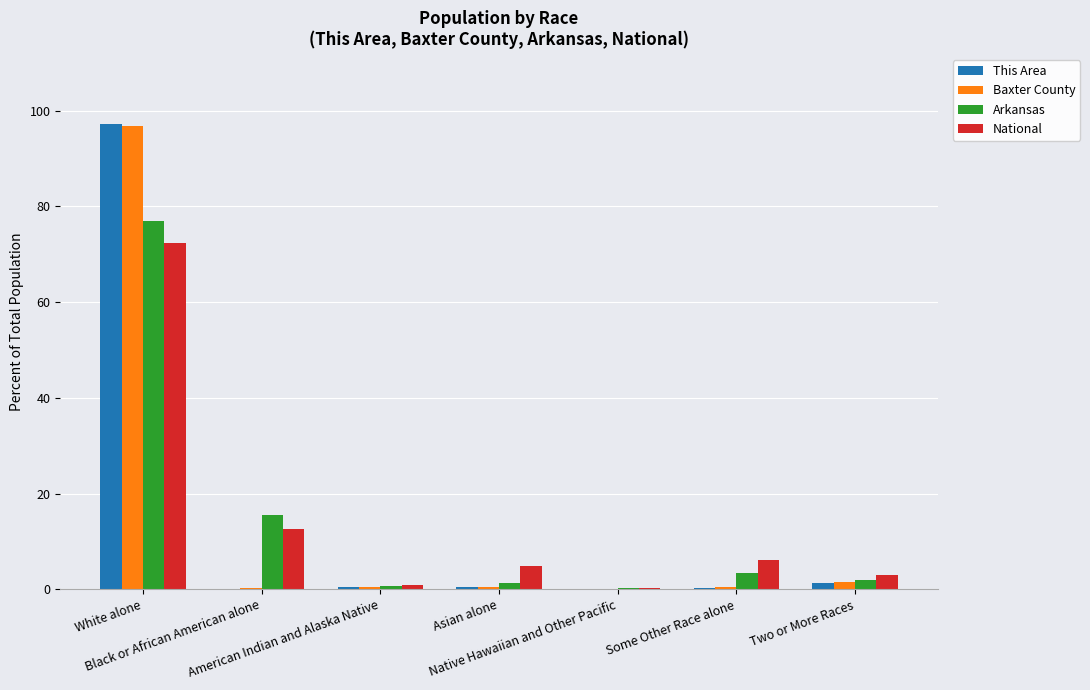

True or false: National has a value of 3.8 at Black or African American alone.

False